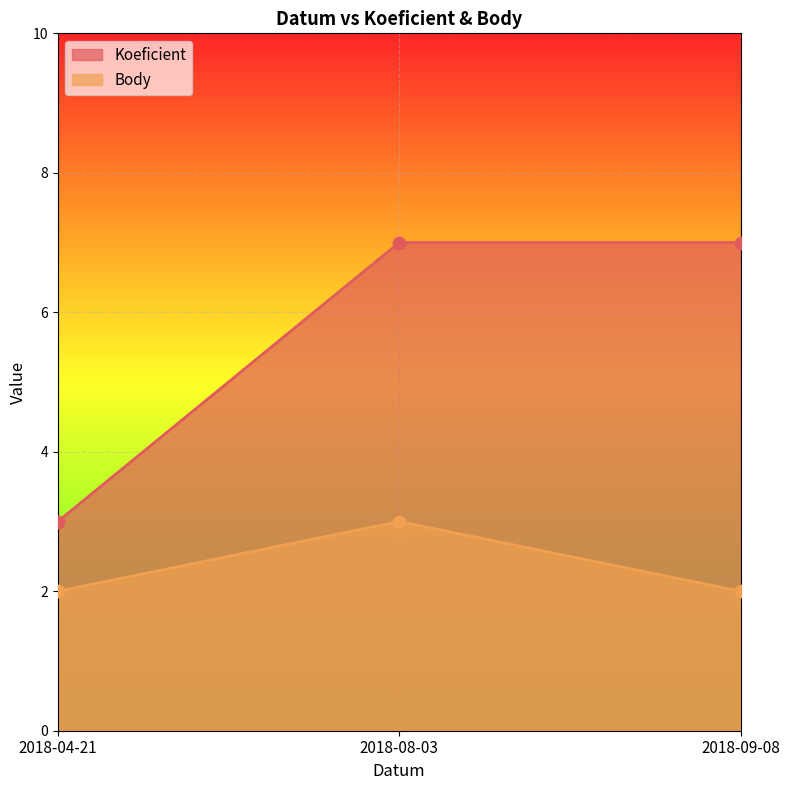

At which category is the sum across all series the highest?

2018-08-03